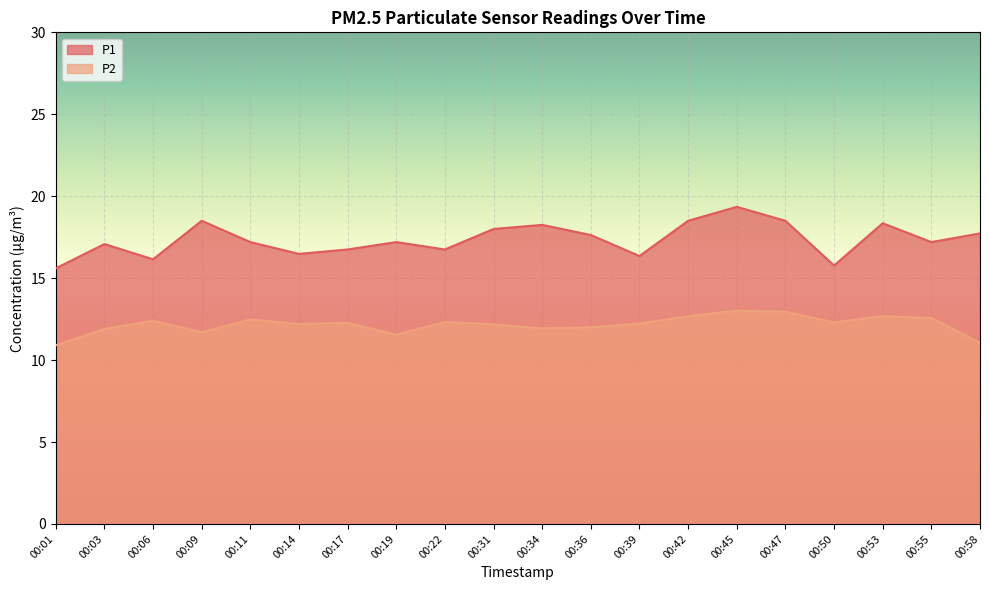

True or false: P2 and P1 cross at least once.

False